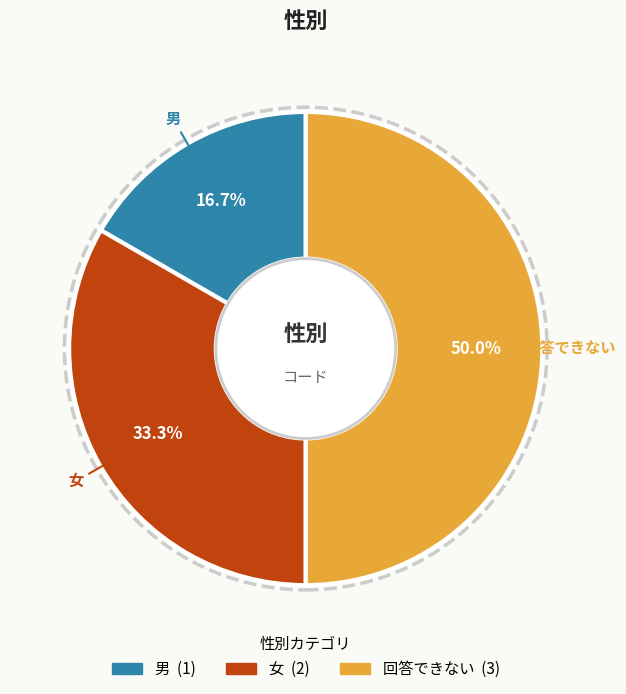

Combined, what portion of the pie is 回答できない and 男?

66.7%